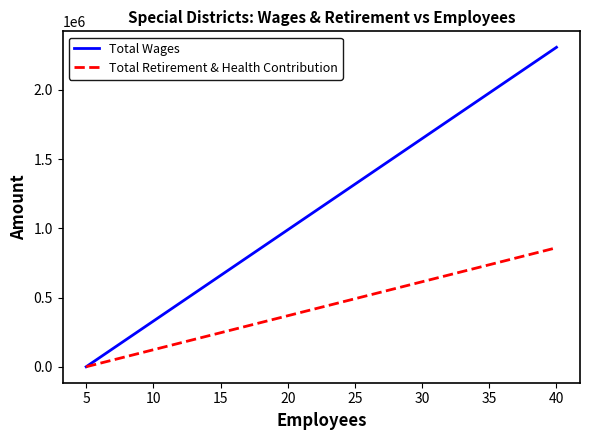

Which series has the largest total across all categories?

Total Wages